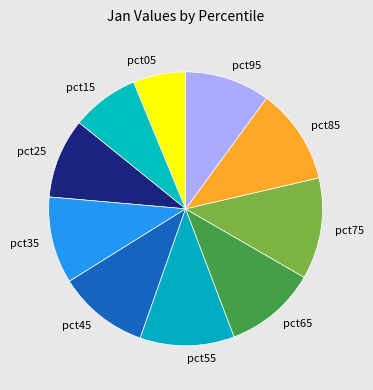

Count the number of slices in the pie.

10